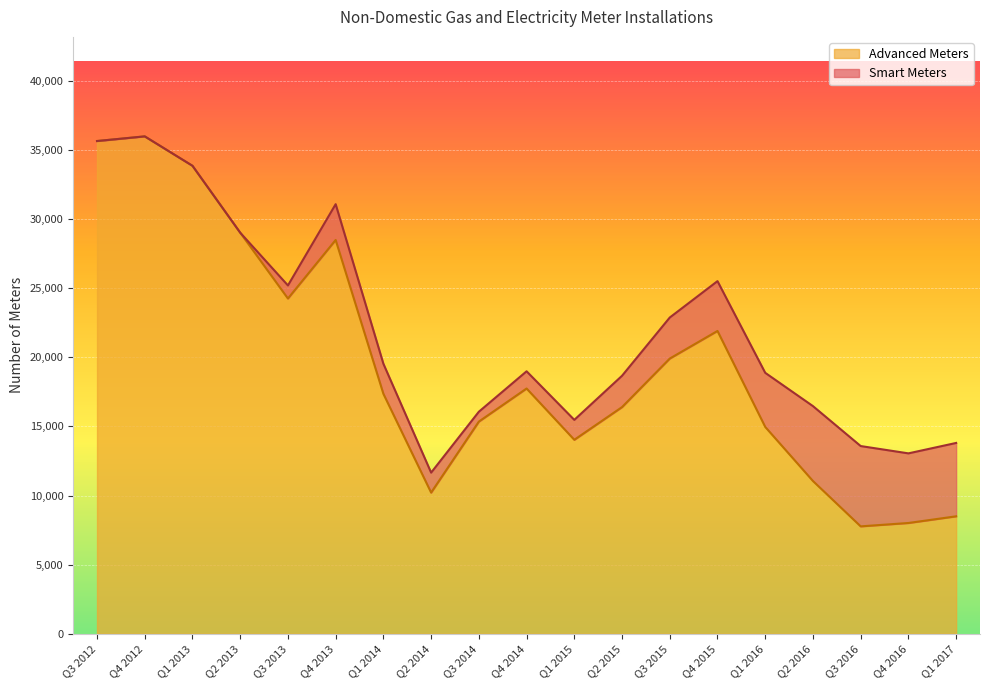

How many lines are shown in the chart?

2